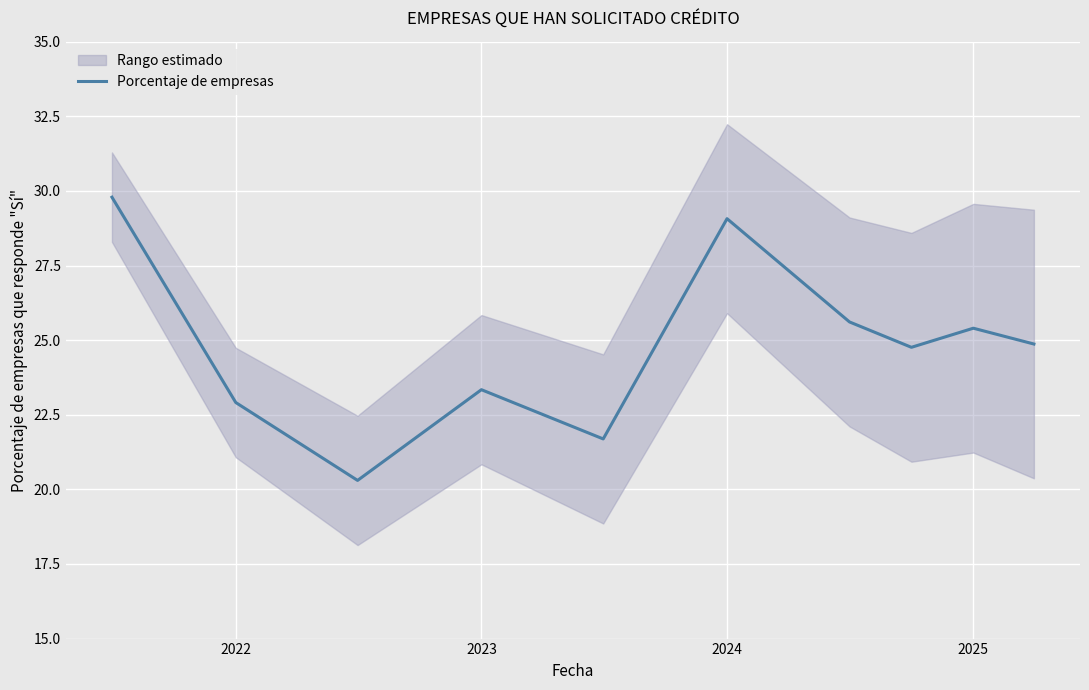

How many data points are less than 24?

4